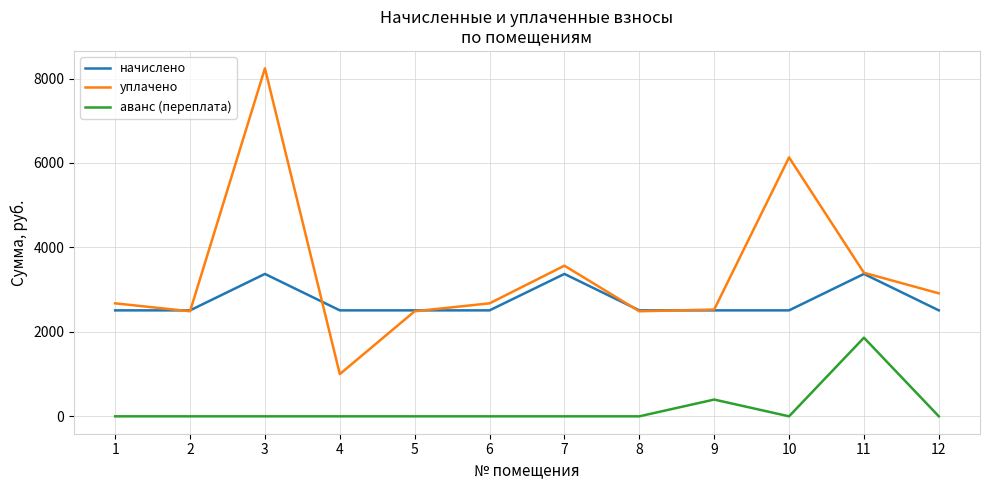

What are all the series names shown in the legend?

начислено, уплачено, аванс (переплата)